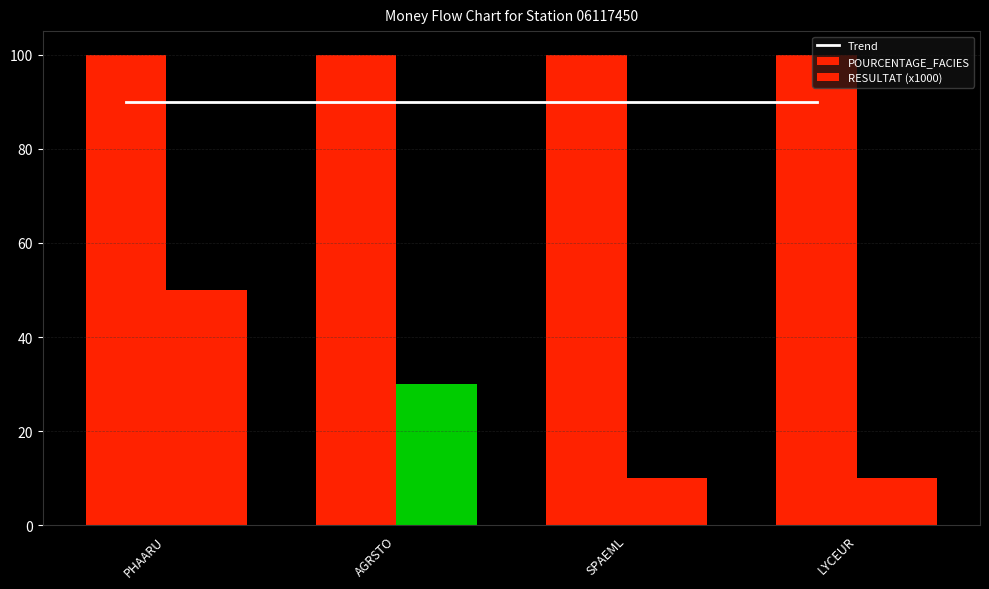

Does the chart contain stacked bars?

No